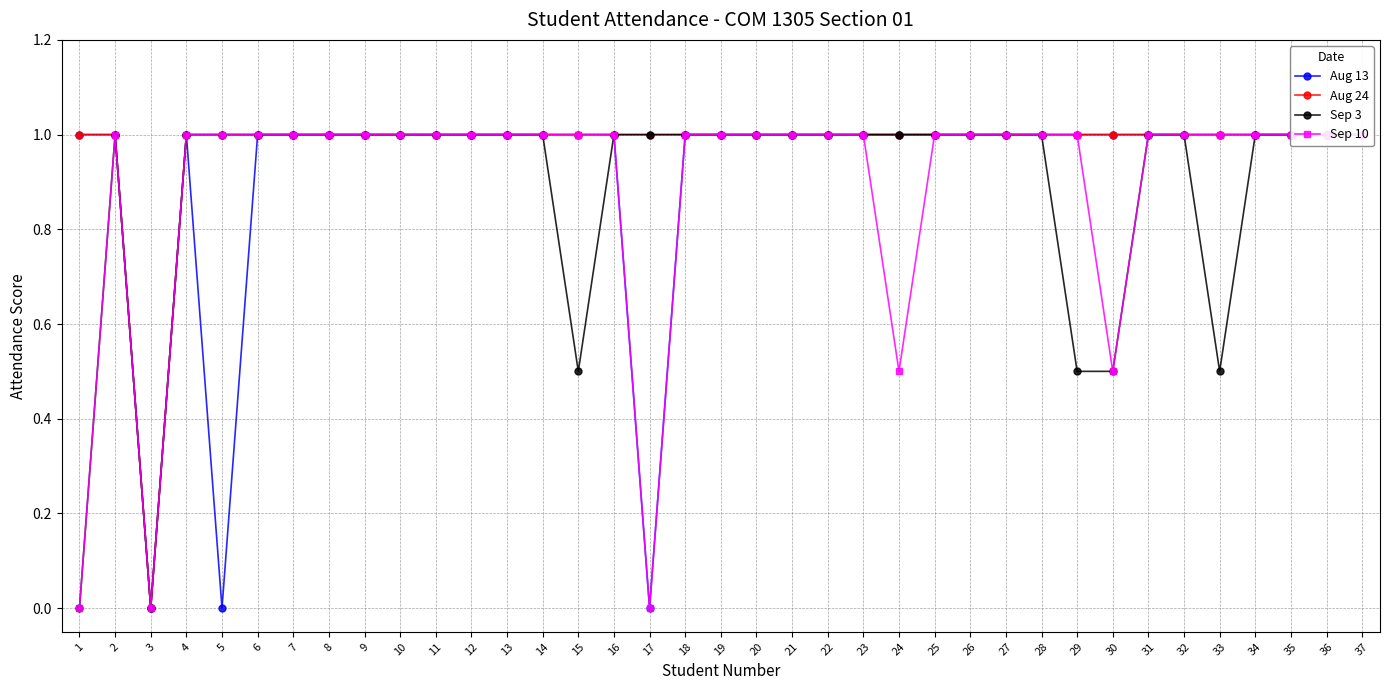

True or false: Sep 10 and Sep 3 intersect in this chart.

False